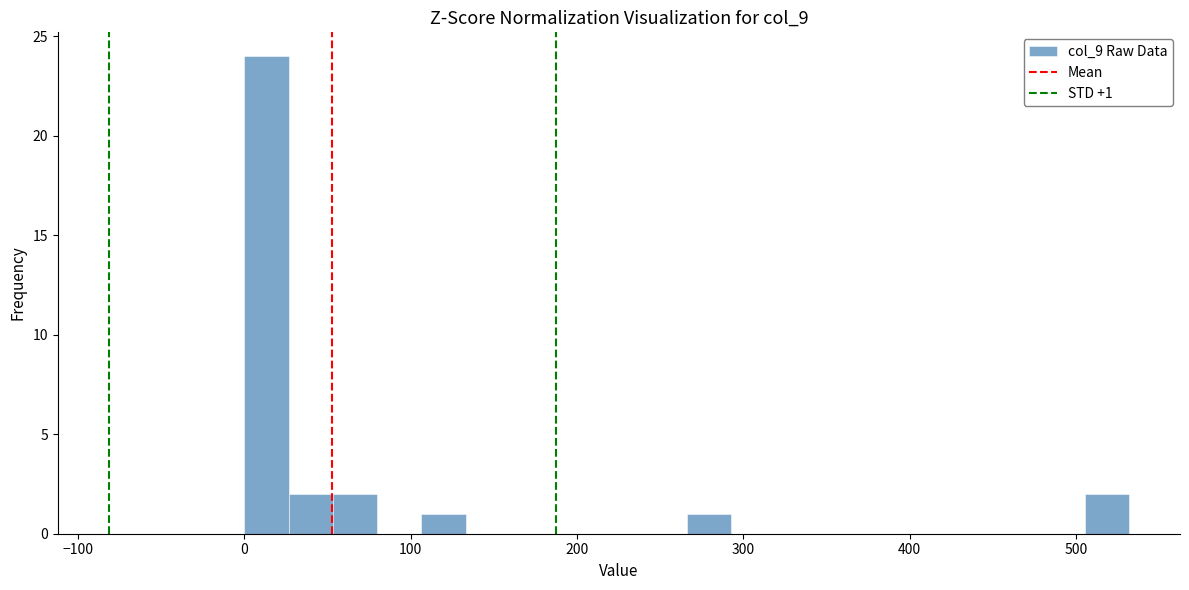

Around what value on the x-axis is the tallest bar? Give the approximate position of its centre, as read against the axis.

10